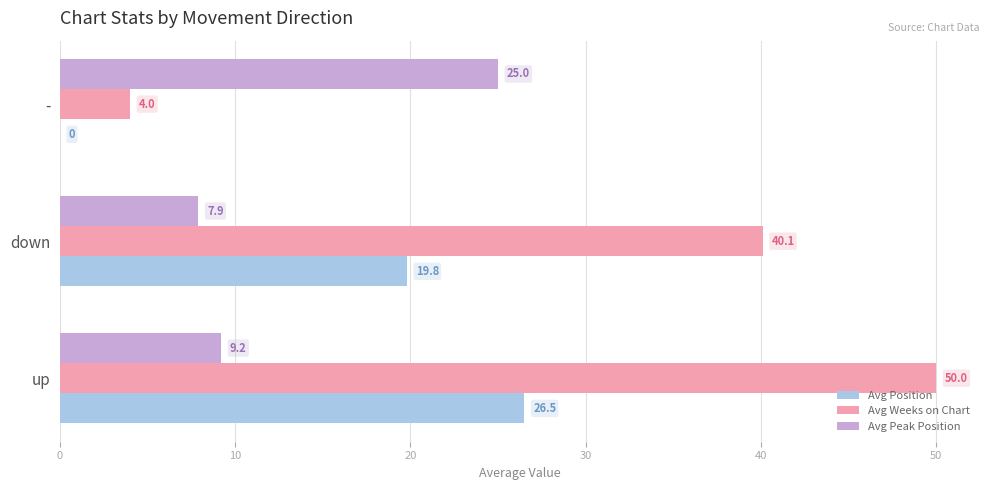

The value of Avg Weeks on Chart at - is 4.0. True or false?

True